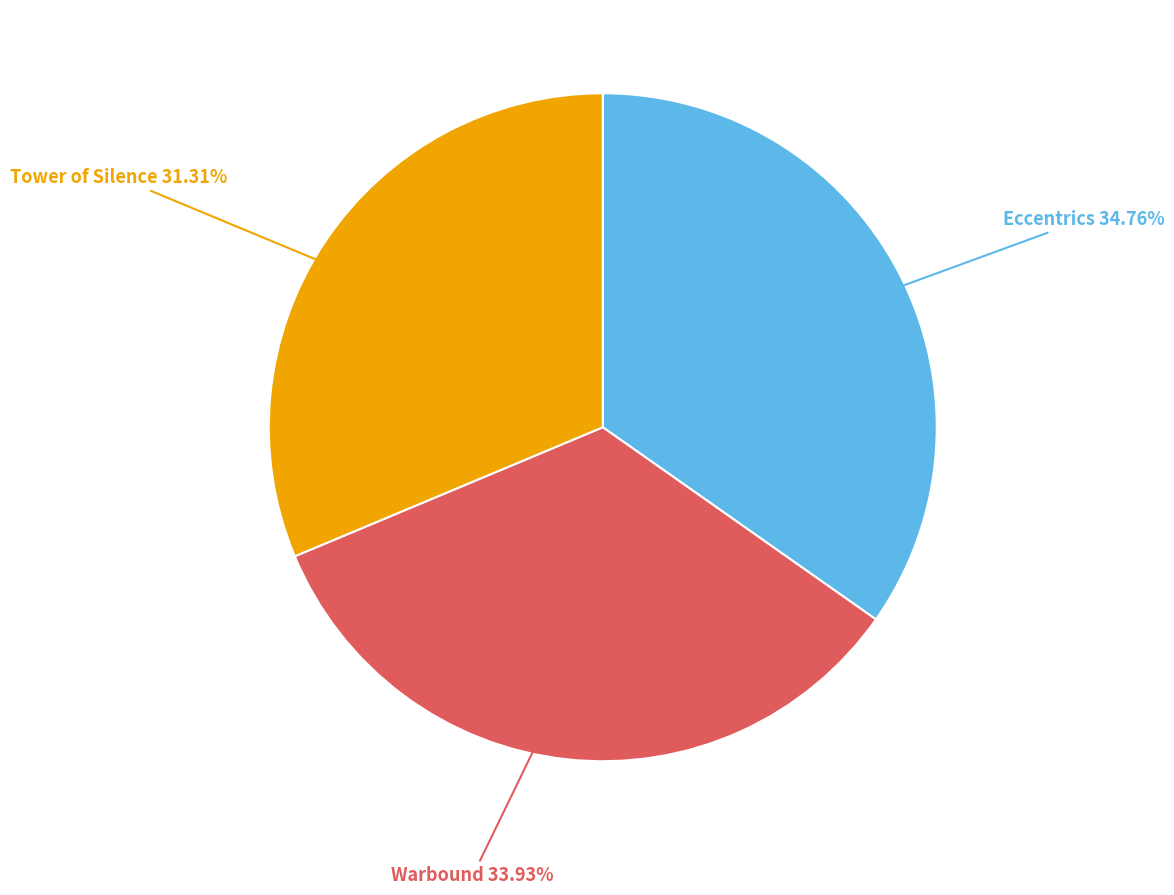

To the nearest percent, what portion does Tower of Silence represent?

31%